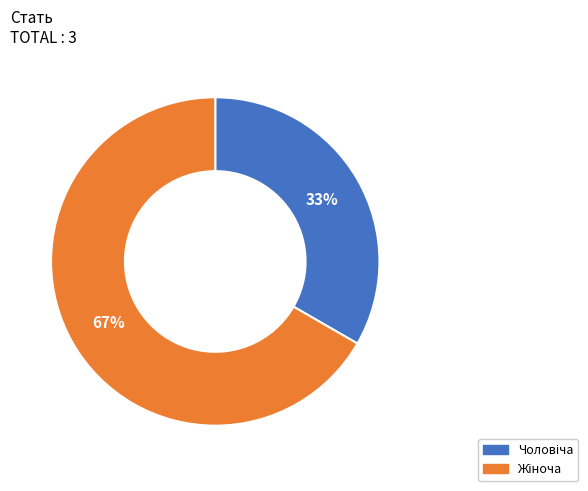

To the nearest percent, what is the average slice percentage?

50%